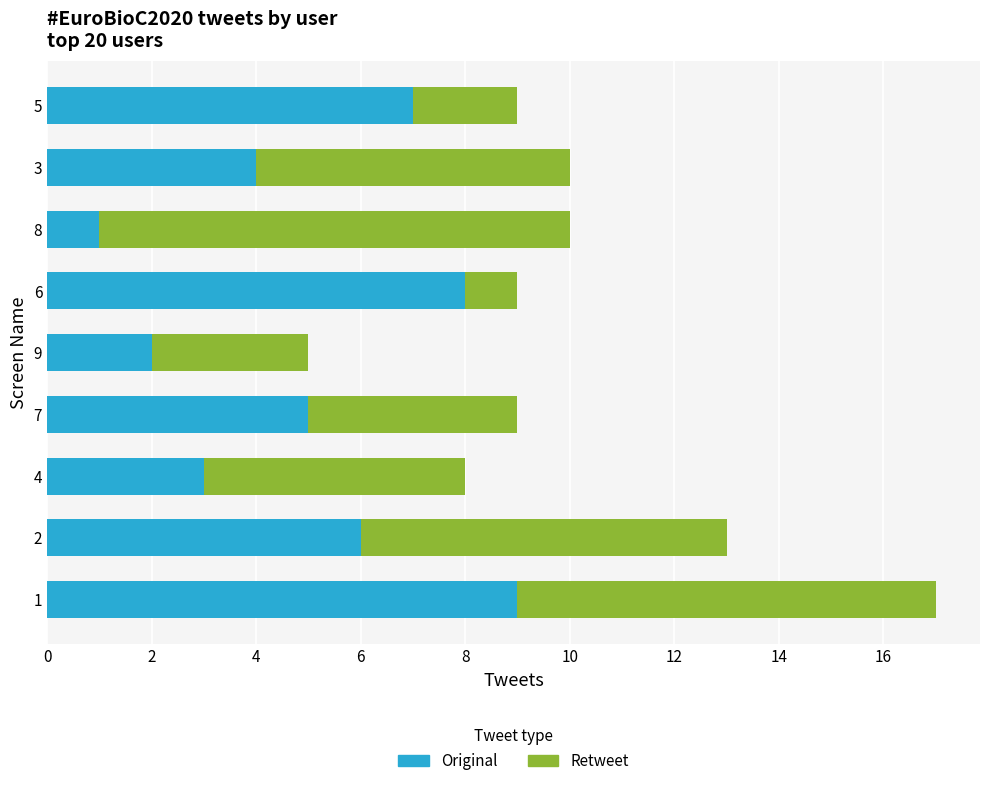

What is the maximum value for Original?

9